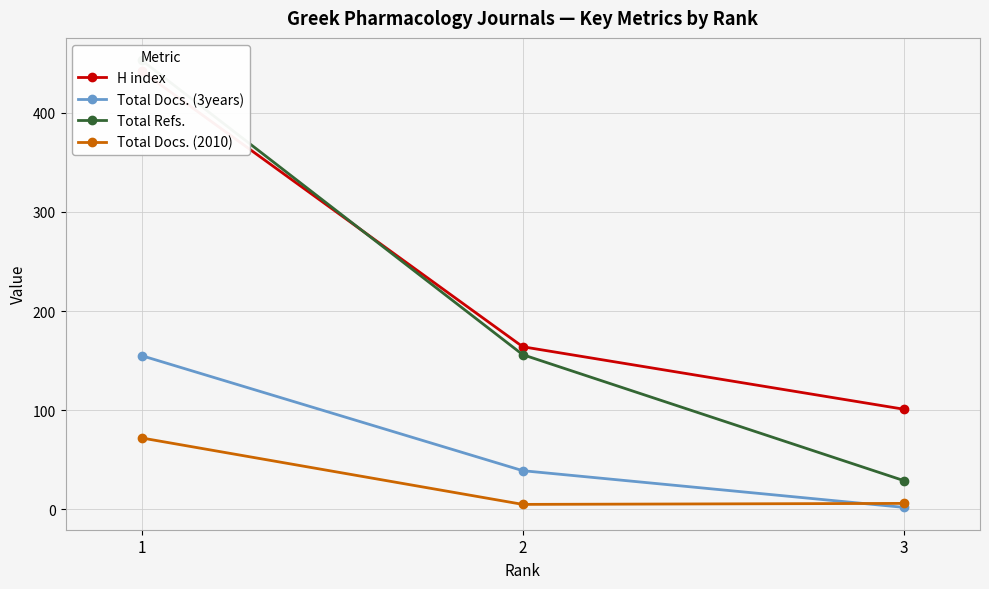

Reading left to right, transcribe all the data shown in this chart.

H index: 442	164	101
Total Docs. (3years): 155	39	2
Total Refs.: 453	156	29
Total Docs. (2010): 72	5	6